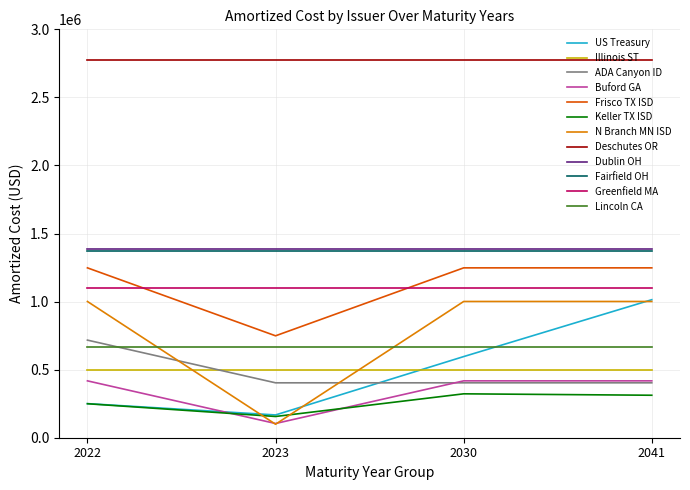

True or false: ADA Canyon ID has a value of 717018.0 at 2022.

True